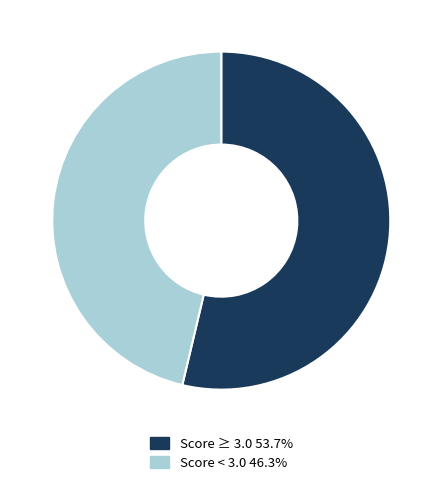

Is the sum of Score < 3.0 46.3% and Score ≥ 3.0 53.7% greater than half?

Yes